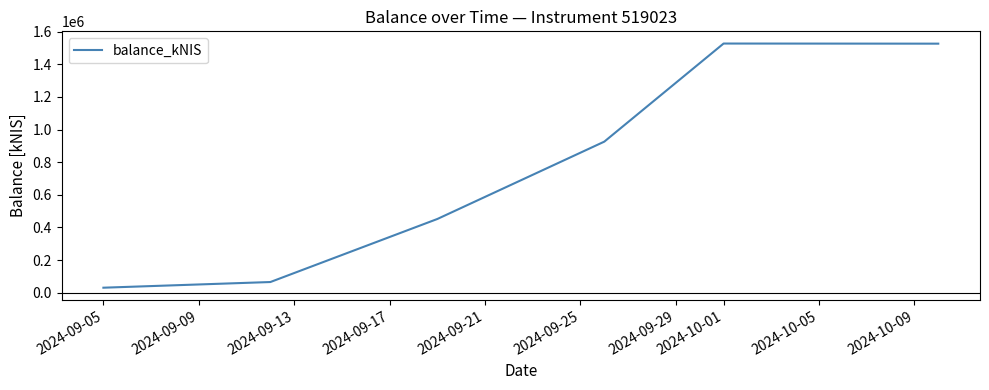

True or false: there are more than 2 points higher than both neighbors.

False